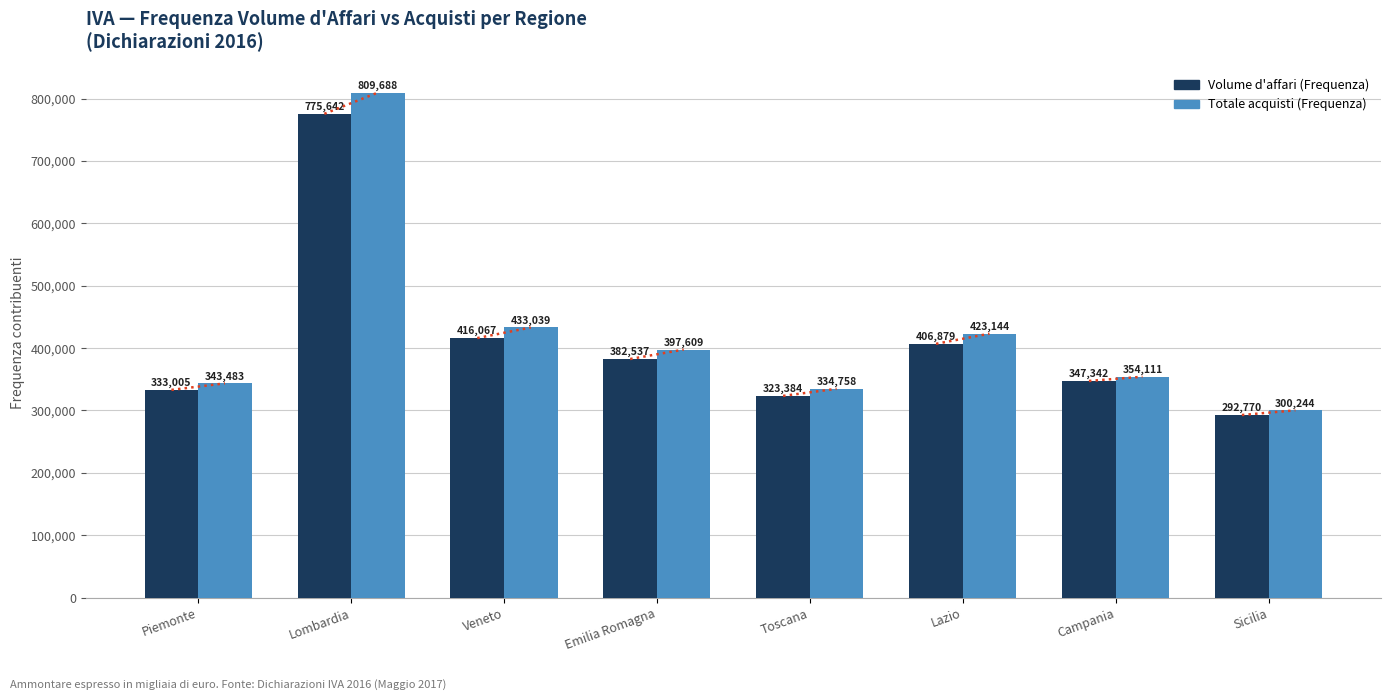

What is the sum of the Totale acquisti (Frequenza) values at Sicilia and Emilia Romagna?

697853